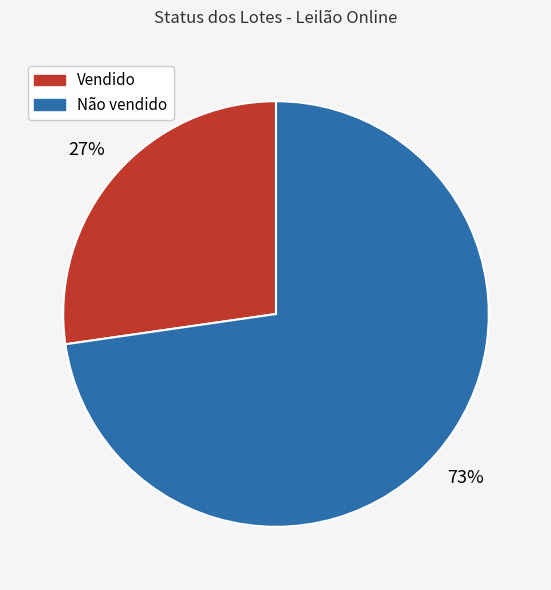

Which has a higher value, Não vendido or Vendido?

Não vendido